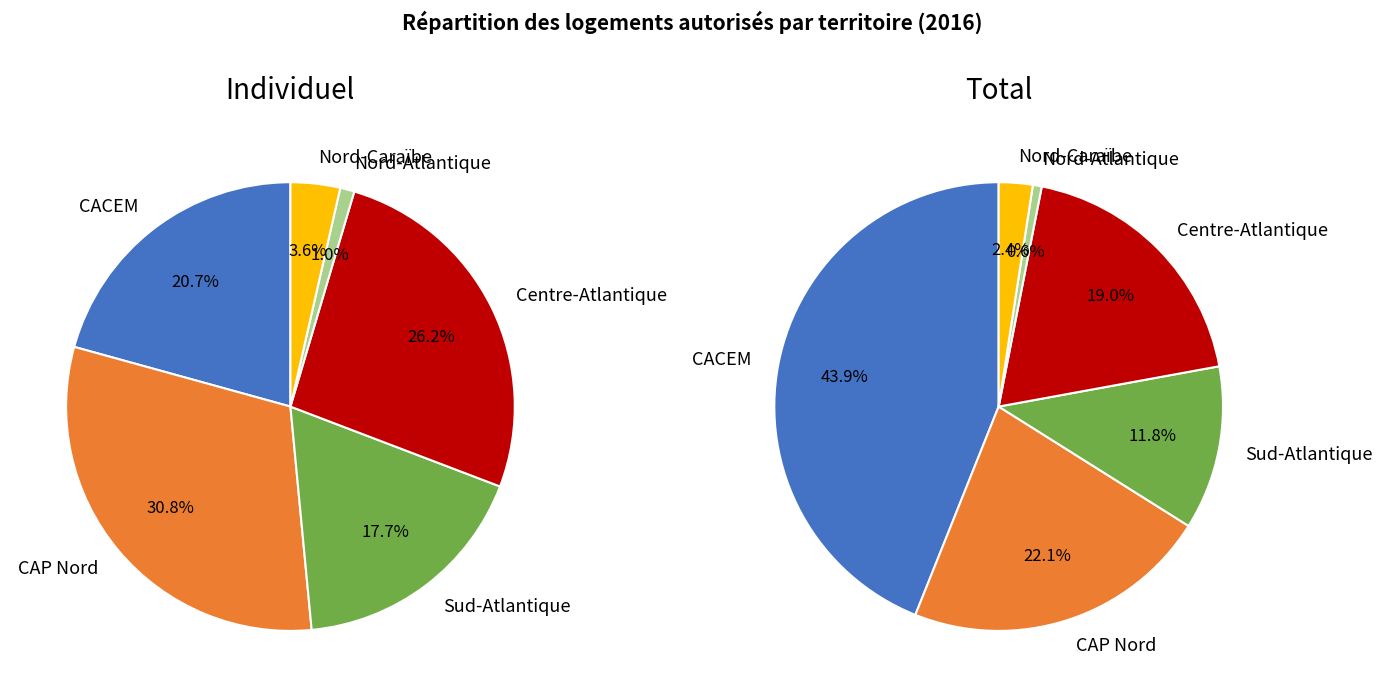

Does CACEM account for over 50% of the chart?

No